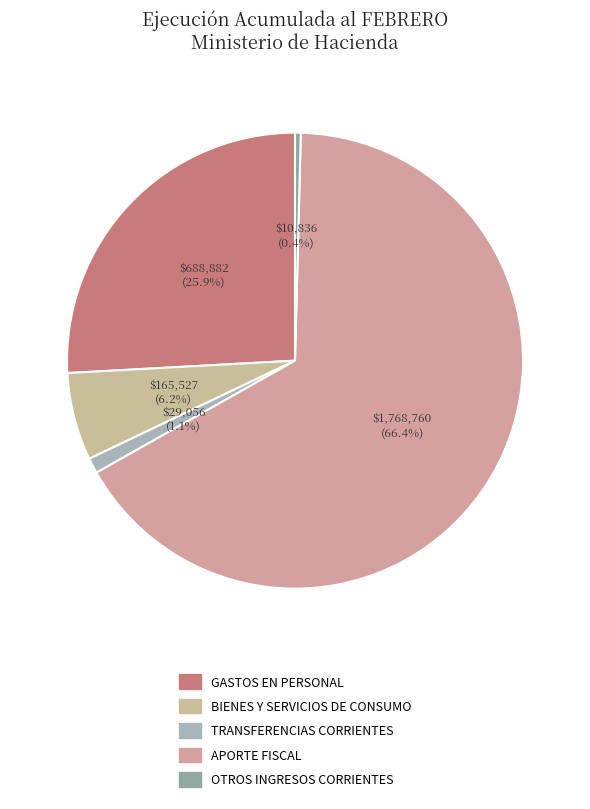

What is the smallest slice in the pie chart?

OTROS INGRESOS CORRIENTES